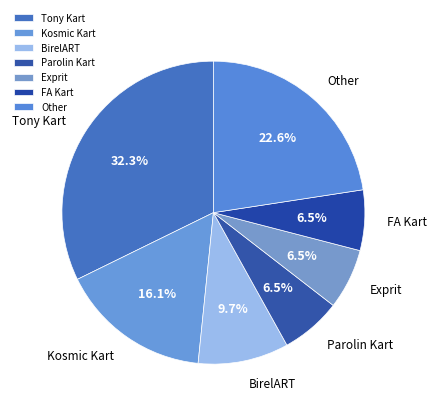

What is the largest slice in the pie chart?

Tony Kart